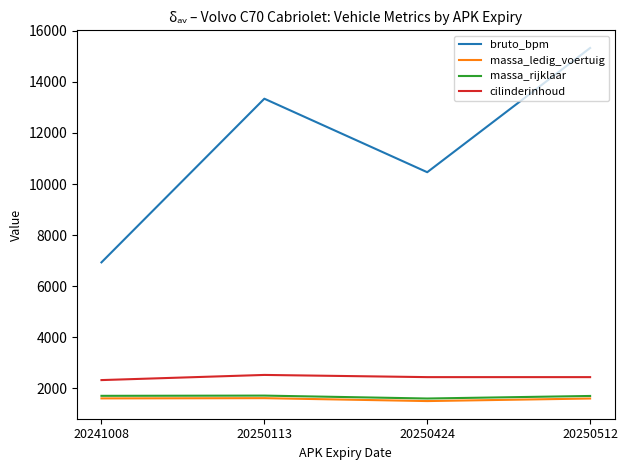

True or false: cilinderinhoud and bruto_bpm cross at least once.

False